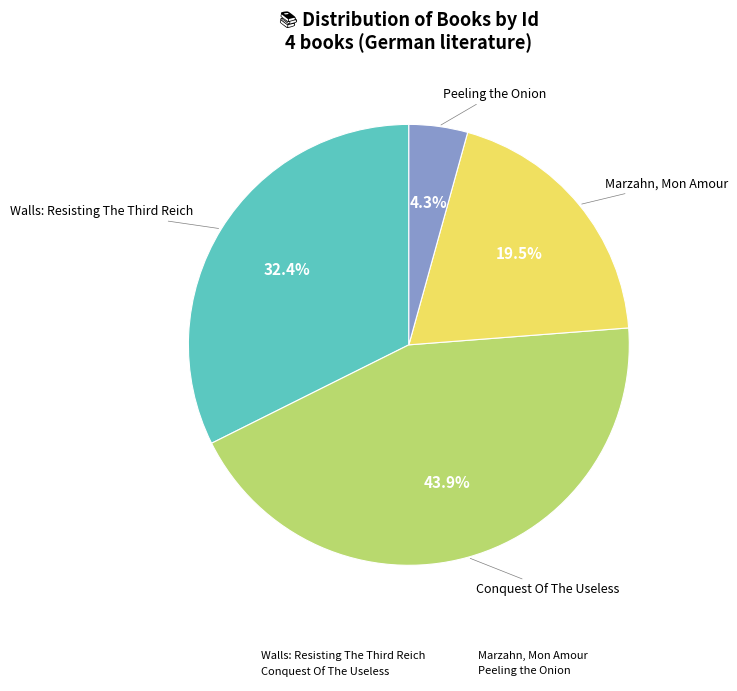

Count the number of slices in the pie.

4